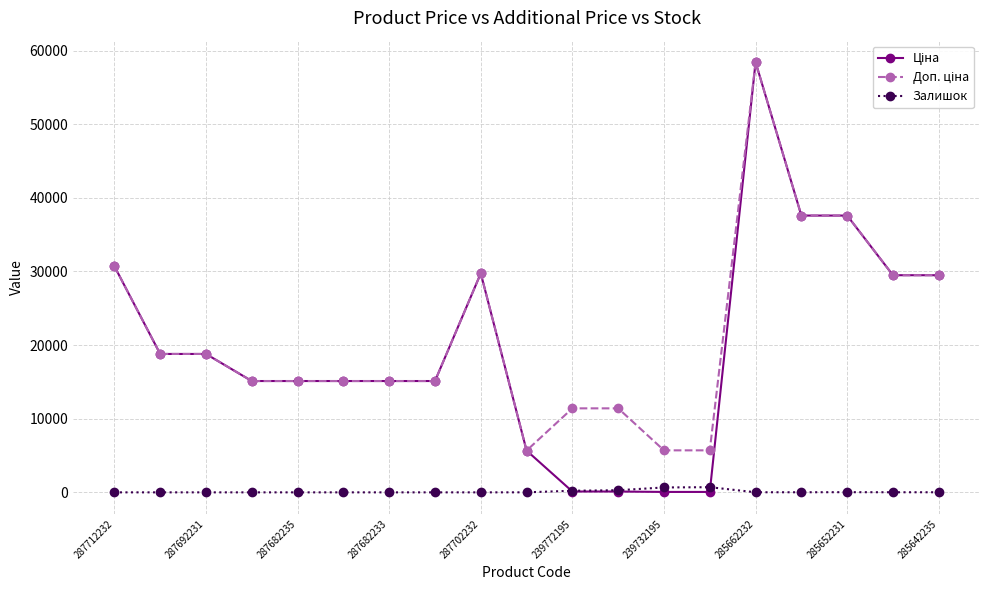

What is the maximum value shown in the chart?

58426.5